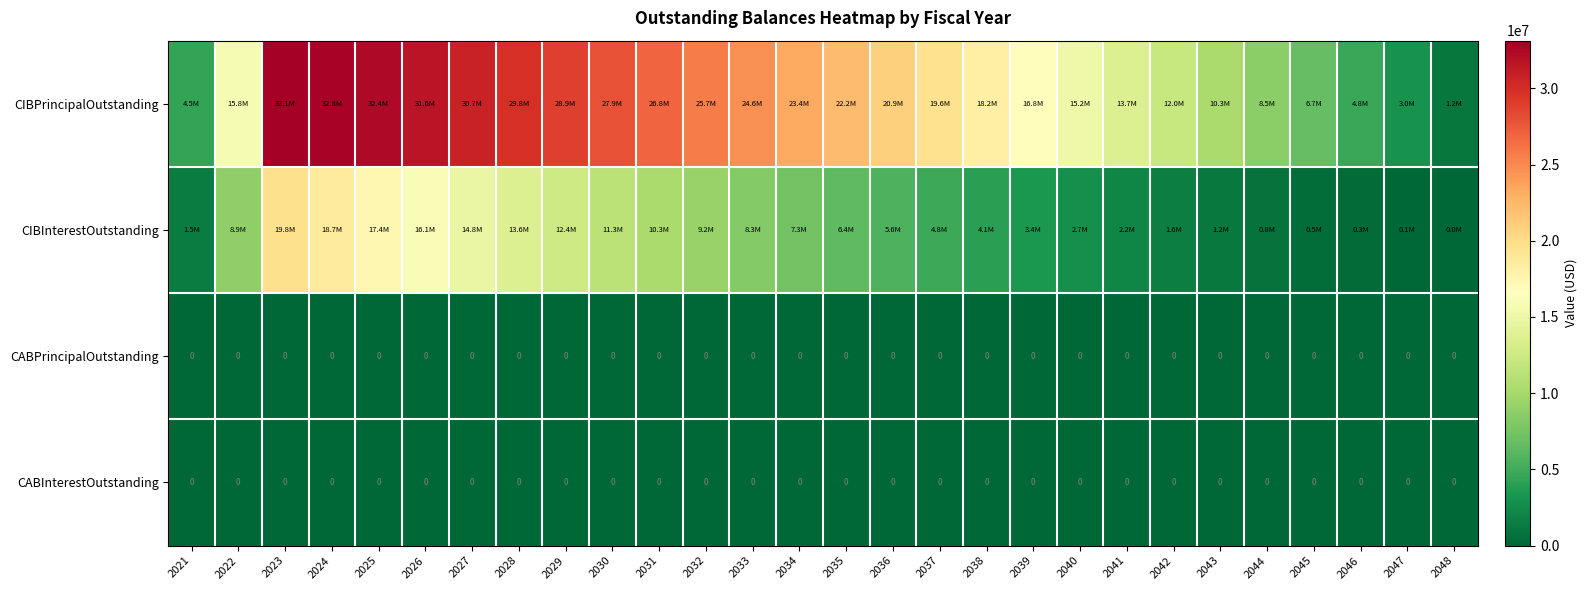

What is the average value of the CIBPrincipalOutstanding series?

19329464.3